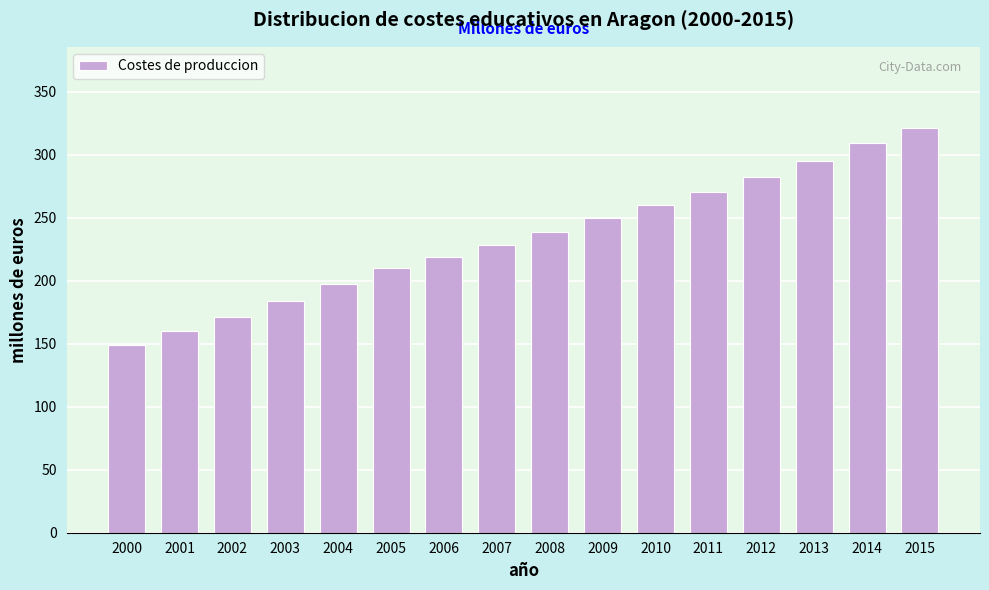

Reading left to right, what are all the values shown in this chart?

2000=149.2	2001=159.8	2002=171.3	2003=183.9	2004=197.7	2005=210.3	2006=219.1	2007=228.5	2008=238.7	2009=249.5	2010=260.5	2011=270.8	2012=282.2	2013=295.1	2014=309.6	2015=321.5